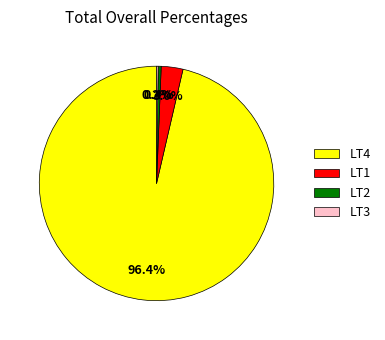

What is the majority slice?

LT4